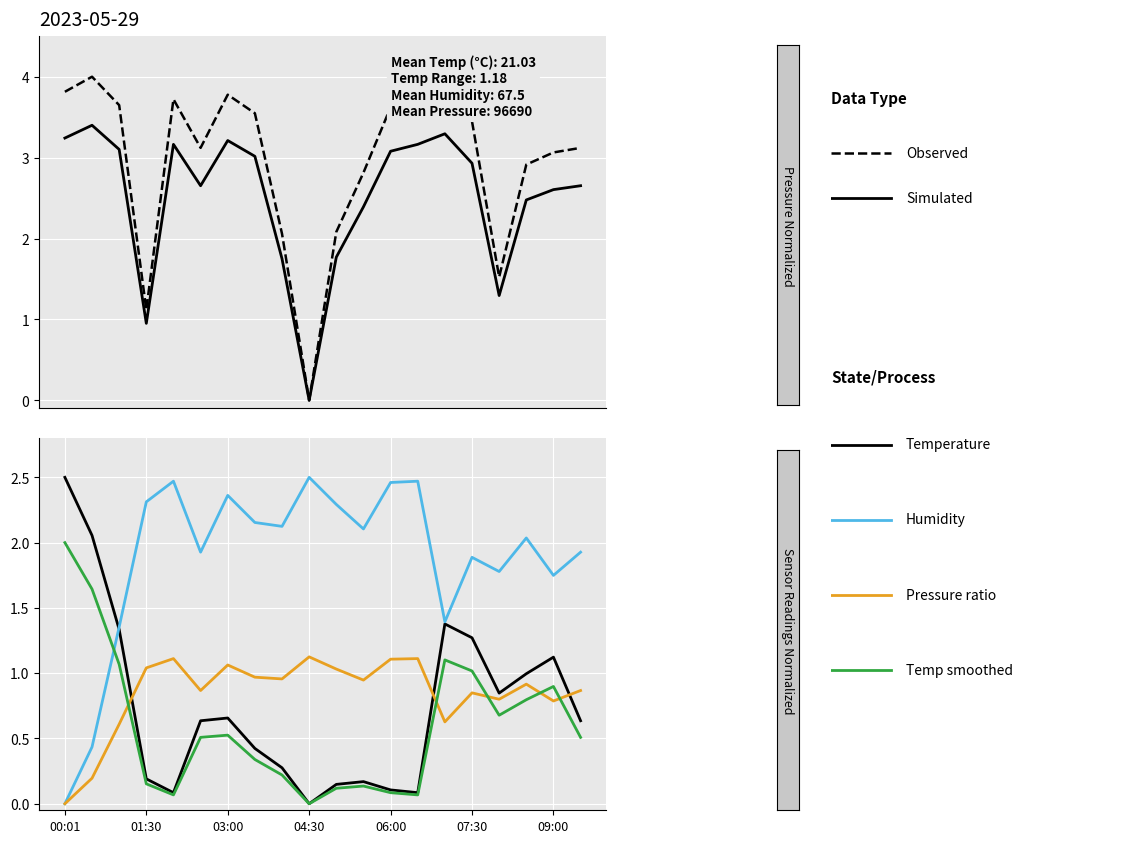

True or false: Temp smoothed and Observed (pressure norm.) intersect in this chart.

False